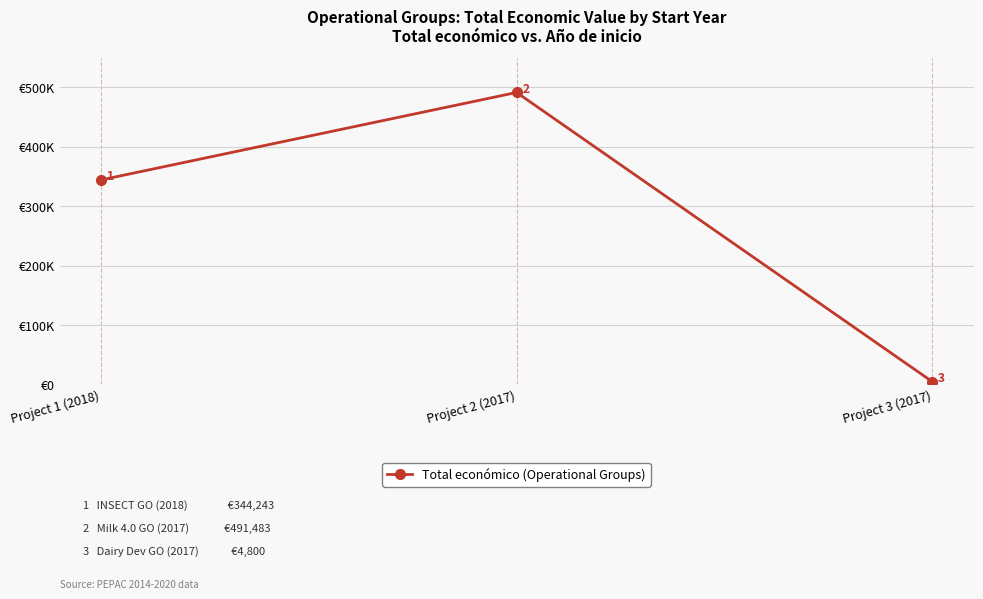

What position from the left is Project 3 (2017)?

3